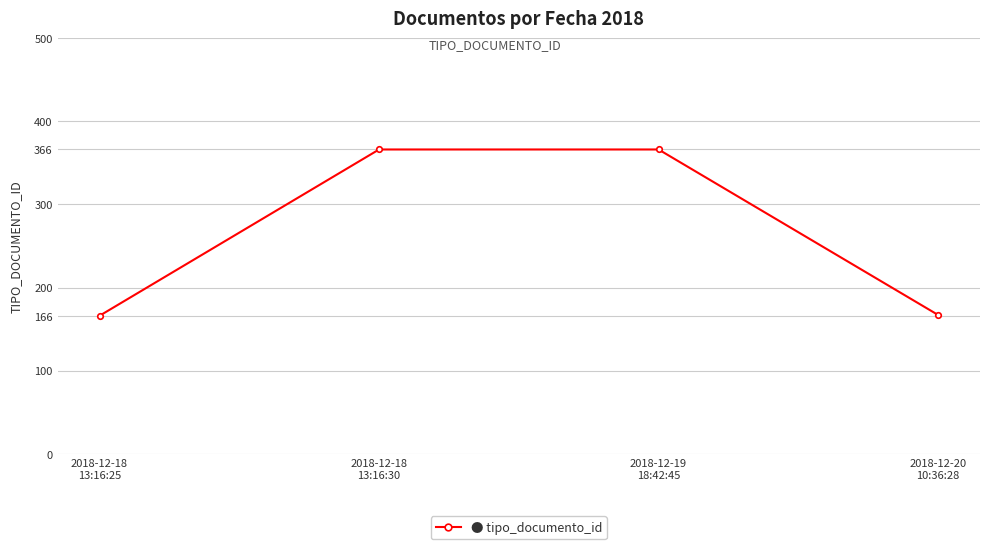

What is the minimum value shown in the chart?

166